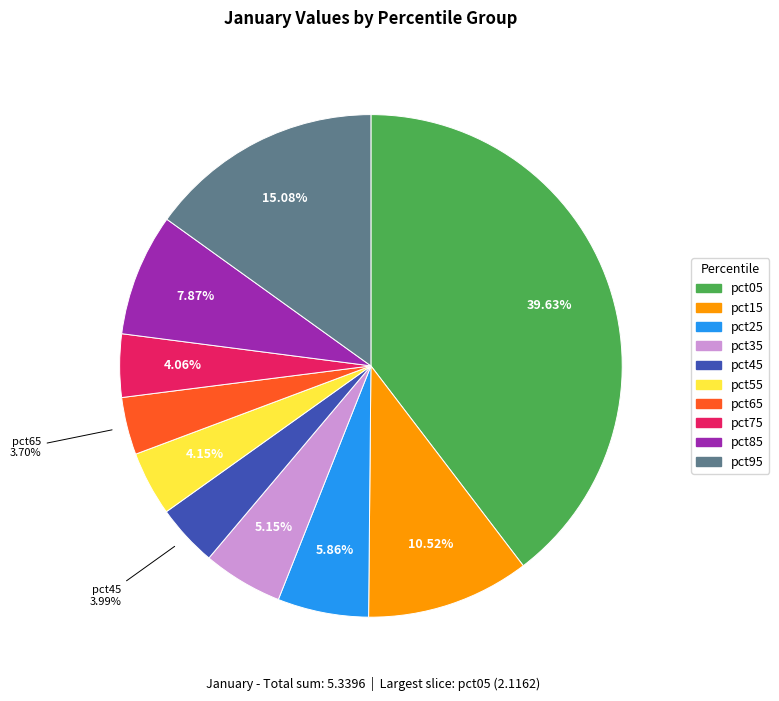

True or false: pct75 accounts for 4% of the total.

True